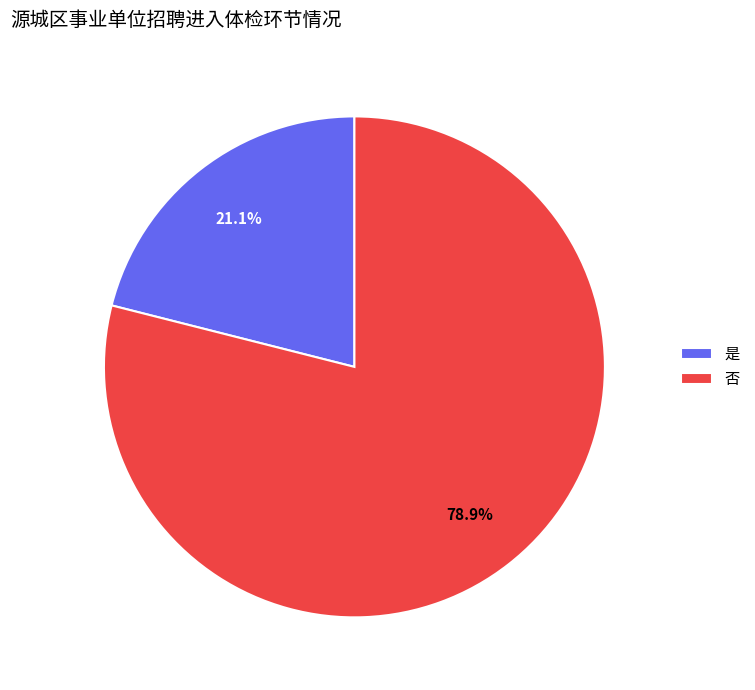

Rank the categories by value from highest to lowest.

否, 是